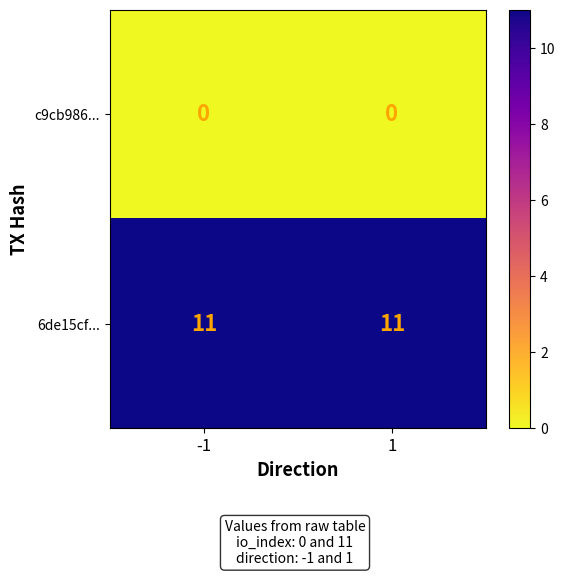

Rank the series by their maximum value, from lowest to highest.

c9cb986..., 6de15cf...